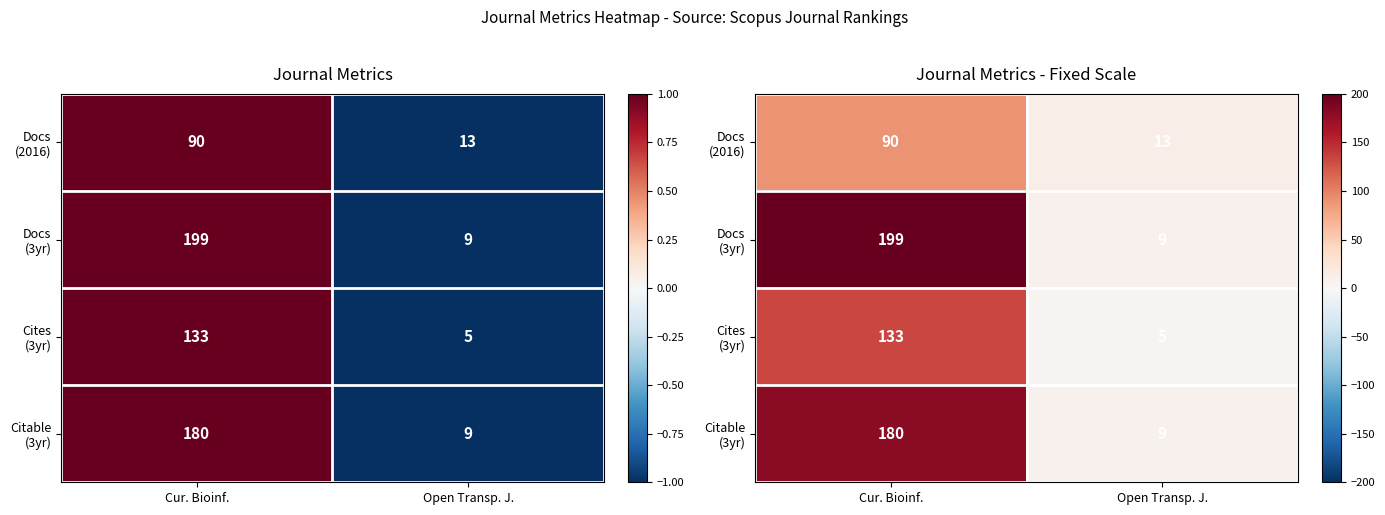

Which category has the lowest value across all series?

Open Transp. J.